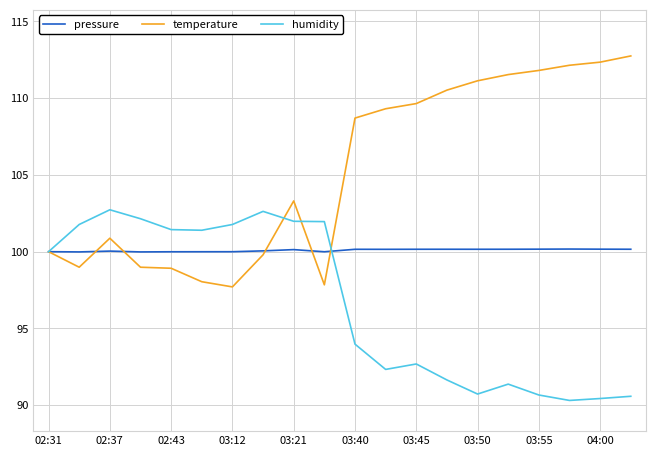

Rank the series by their maximum value, from highest to lowest.

temperature, humidity, pressure